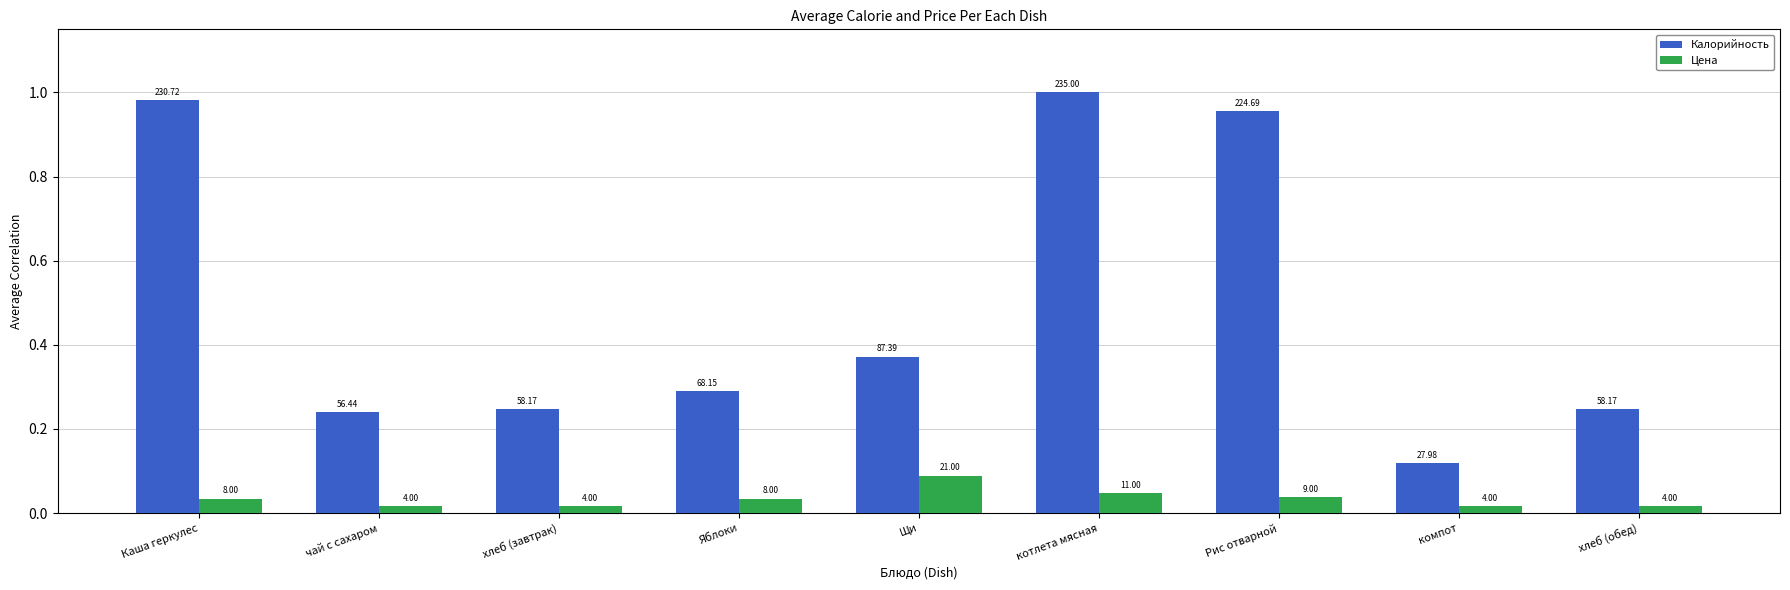

Reading left to right, extract all data points from this chart.

Калорийность: Каша геркулес=1.0	чай с сахаром=0.2	хлеб (завтрак)=0.2	Яблоки=0.3	Щи=0.4	котлета мясная=1.0	Рис отварной=1.0	компот=0.1	хлеб (обед)=0.2
Цена: Каша геркулес=0.0	чай с сахаром=0.0	хлеб (завтрак)=0.0	Яблоки=0.0	Щи=0.1	котлета мясная=0.0	Рис отварной=0.0	компот=0.0	хлеб (обед)=0.0